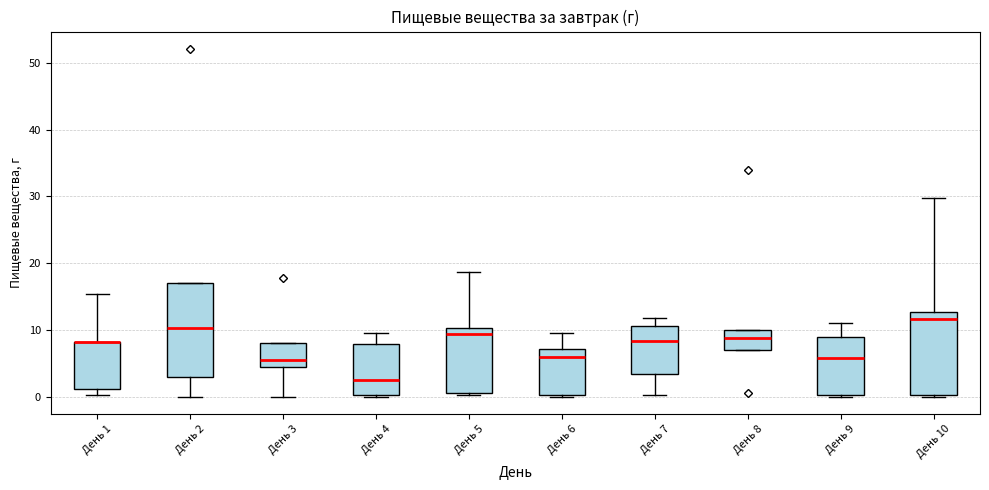

Reading left to right, read every box against the y-axis: the position of its median line, the range the box covers, and the ends of its whiskers. The values are not printed on the chart, so give them approximately, as read against the axis.

День 1: median 8 (drawn on the box's upper edge), box 1 to 8, whiskers 0 to 15
День 2: median 10, box 3 to 17, whiskers 0 to 17
День 3: median 5 (just above the box's lower edge), box 5 to 8, whiskers 0 to 8
День 4: median 3, box 0 to 8, whiskers 0 (just below the box's lower edge) to 10
День 5: median 9, box 1 to 10, whiskers 0 to 19
День 6: median 6, box 0 to 7, whiskers 0 to 10
День 7: median 8, box 3 to 11, whiskers 0 to 12
День 8: median 9, box 7 to 10, whiskers 7 to 10
День 9: median 6, box 0 to 9, whiskers 0 to 11
День 10: median 12, box 0 to 13, whiskers 0 to 30